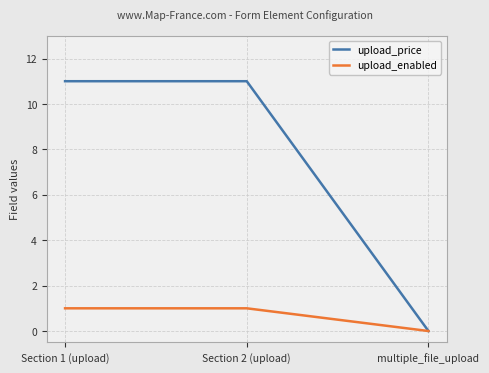

What is the label of the 2nd point from the left?

Section 2 (upload)